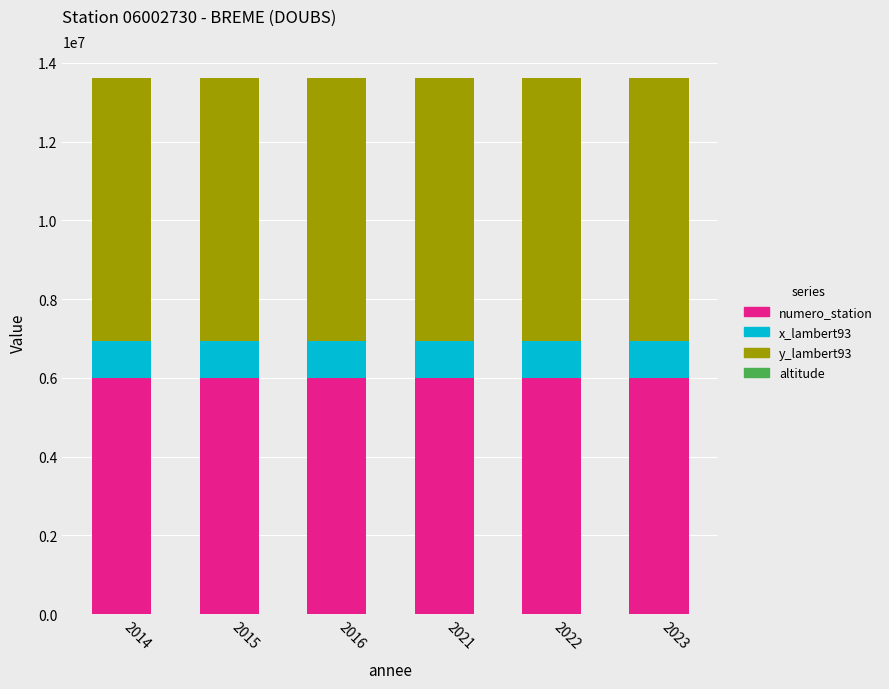

What is the maximum value for numero_station?

6002730